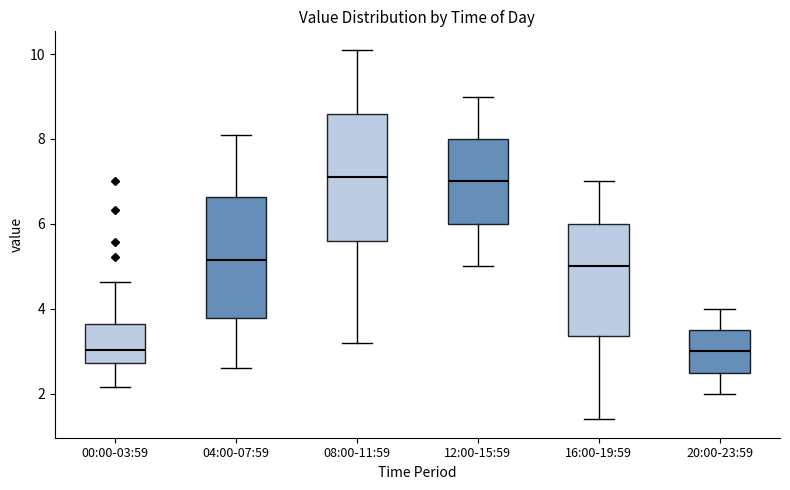

Reading left to right, read every box against the y-axis: the position of its median line, the range the box covers, and the ends of its whiskers. The values are not printed on the chart, so give them approximately, as read against the axis.

00:00-03:59: median 3.0, box 2.8 to 3.6, whiskers 2.2 to 4.6
04:00-07:59: median 5.2, box 3.8 to 6.6, whiskers 2.6 to 8.2
08:00-11:59: median 7.2, box 5.6 to 8.6, whiskers 3.2 to 10.2
12:00-15:59: median 7.0, box 6.0 to 8.0, whiskers 5.0 to 9.0
16:00-19:59: median 5.0, box 3.4 to 6.0, whiskers 1.4 to 7.0
20:00-23:59: median 3.0, box 2.6 to 3.6, whiskers 2.0 to 4.0